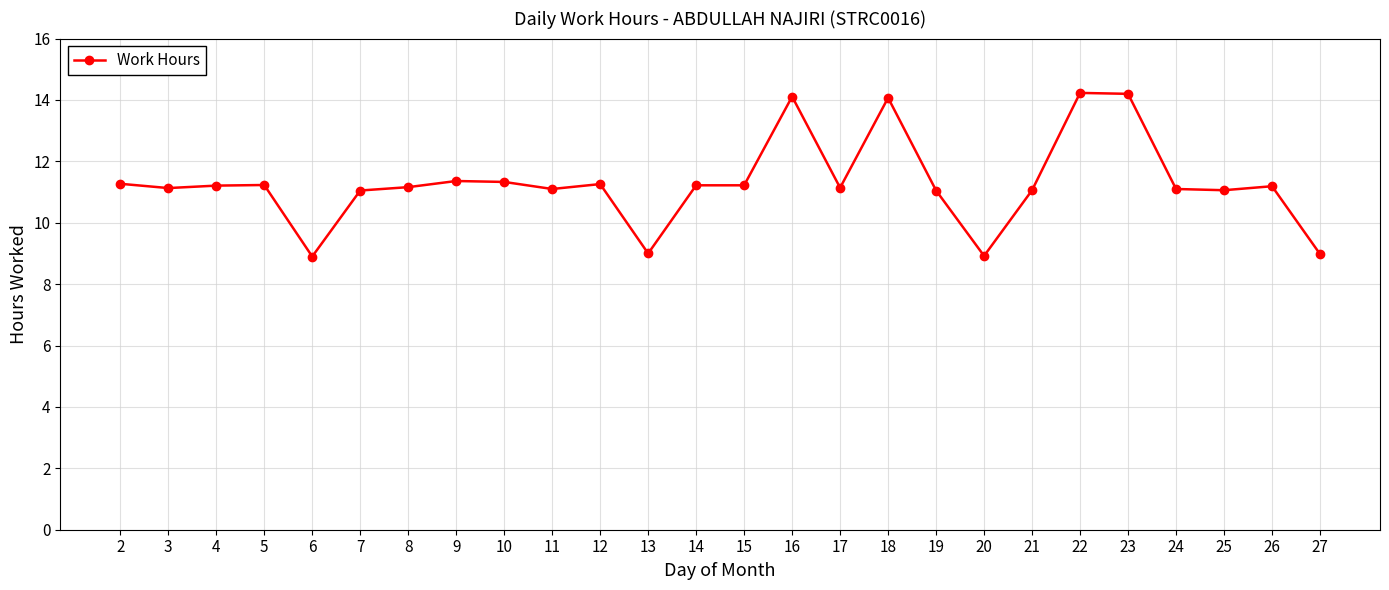

What is the value of the 22nd point from the left?

14.2